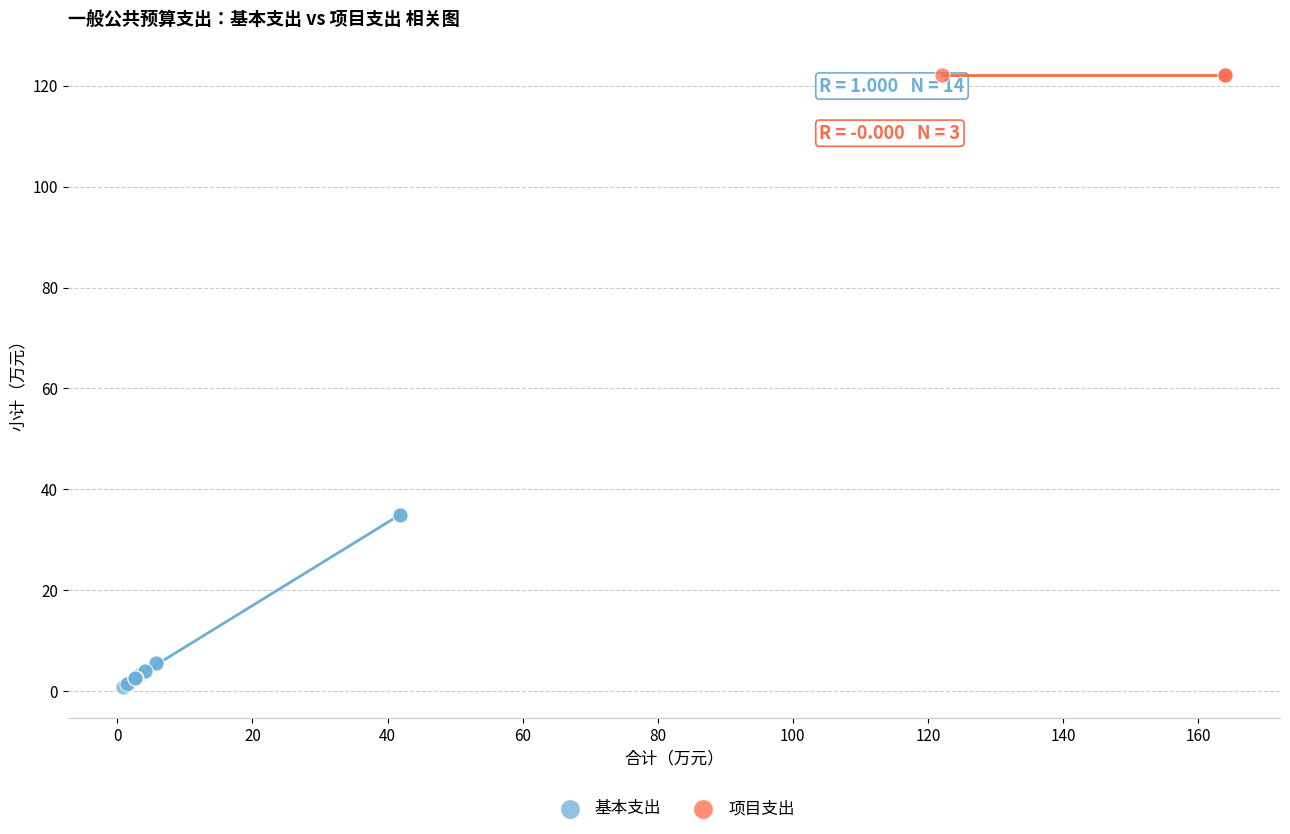

Which series contains the lowest Y value?

基本支出